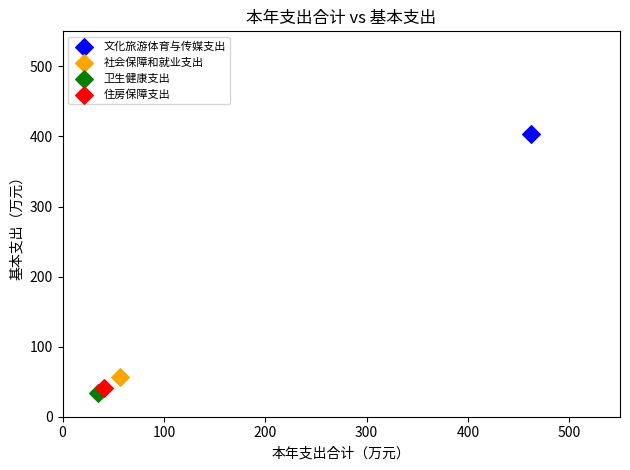

Which series contains the lowest Y value?

卫生健康支出